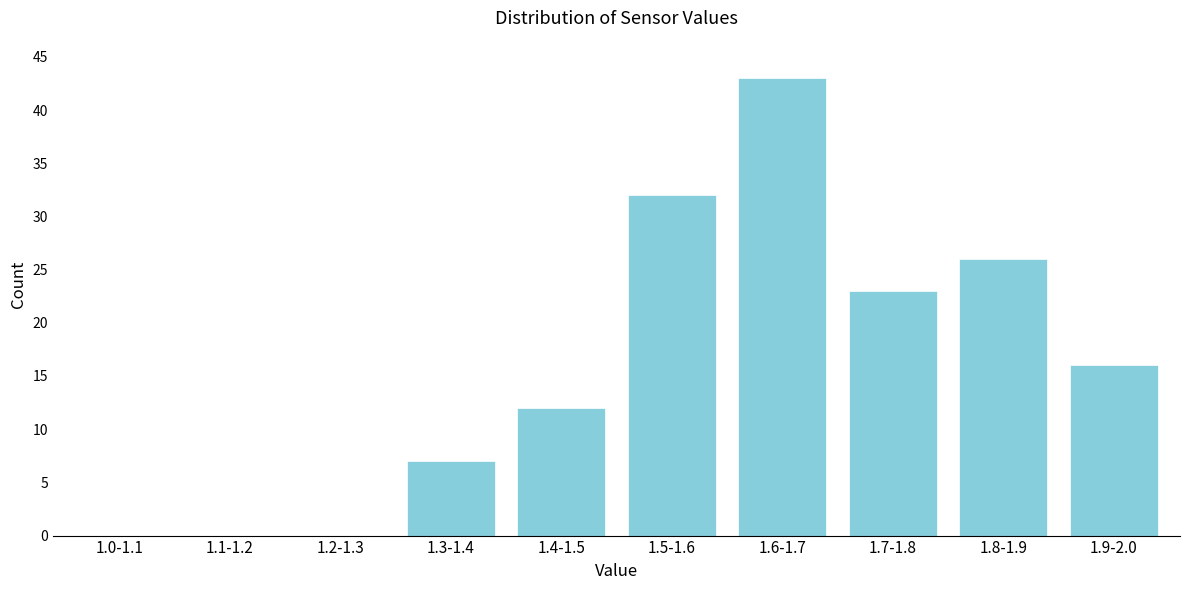

Reading left to right, what are all the values shown in this chart?

1.0-1.1=0	1.1-1.2=0	1.2-1.3=0	1.3-1.4=7	1.4-1.5=12	1.5-1.6=32	1.6-1.7=43	1.7-1.8=23	1.8-1.9=26	1.9-2.0=16